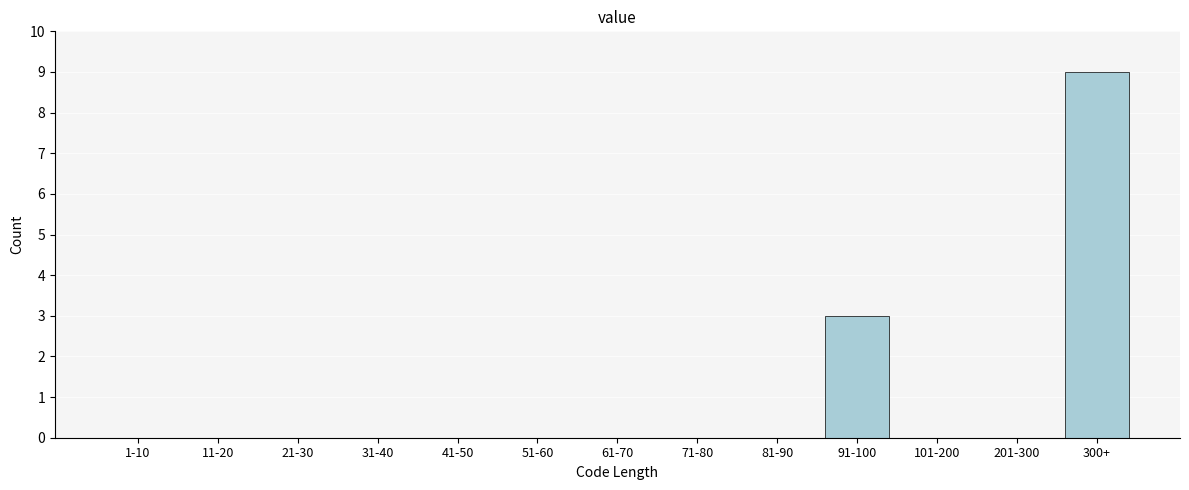

Reading right to left, list all the values displayed in this chart.

300+=9	201-300=0	101-200=0	91-100=3	81-90=0	71-80=0	61-70=0	51-60=0	41-50=0	31-40=0	21-30=0	11-20=0	1-10=0